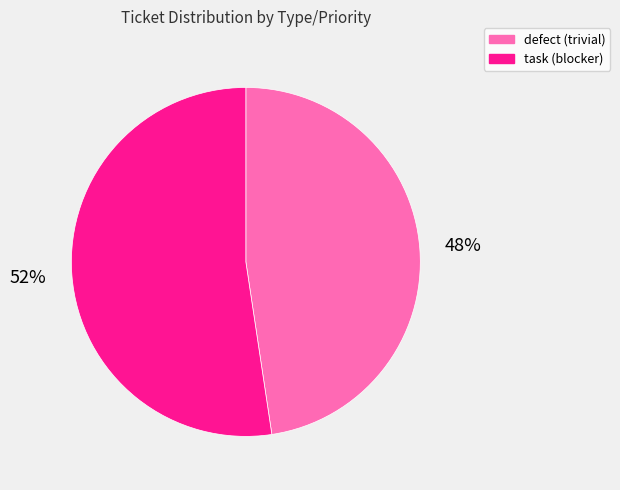

To the nearest percent, what is the average slice percentage?

50%